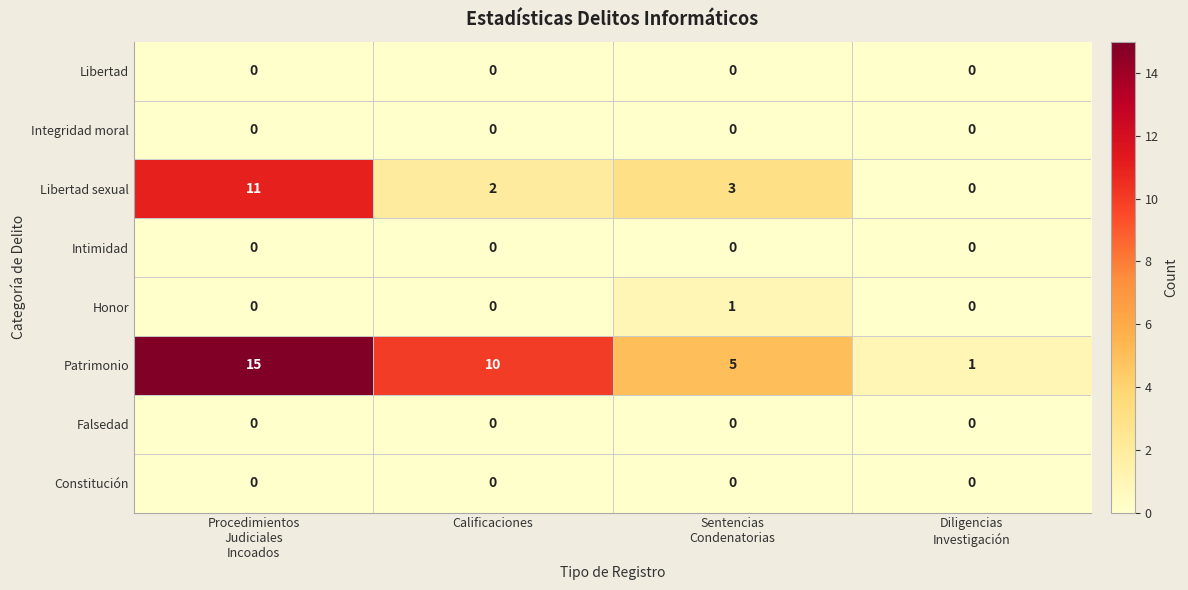

What is the greatest value displayed?

15